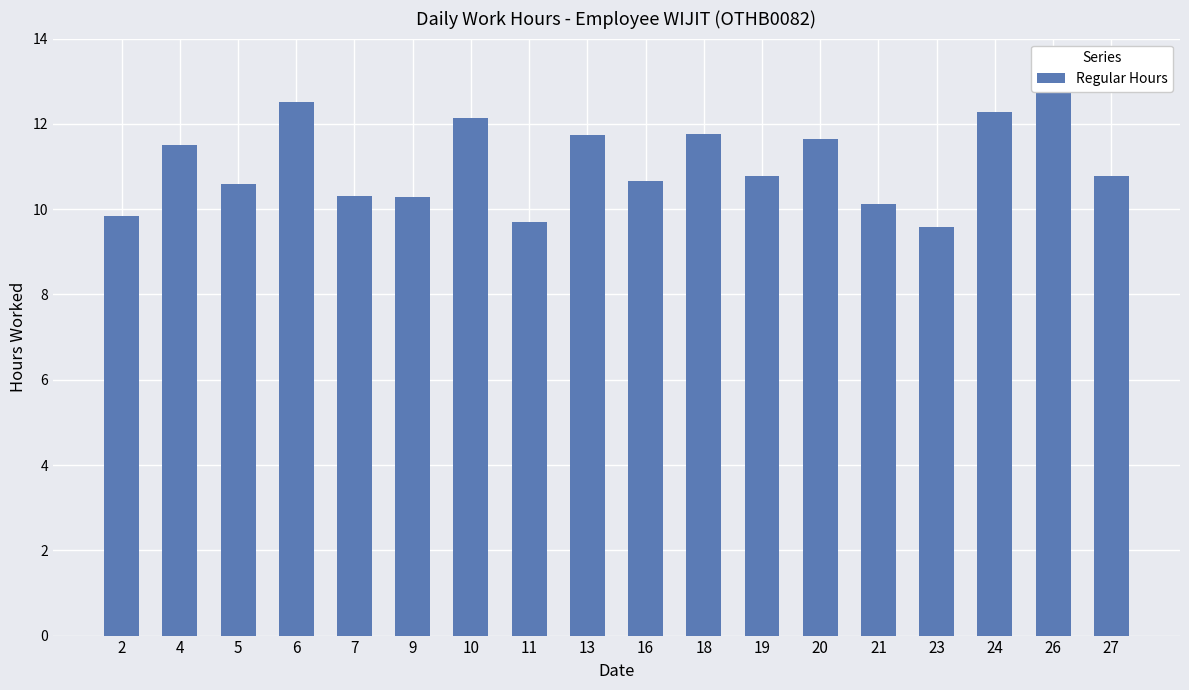

What is the approximate value at 23?

9.6